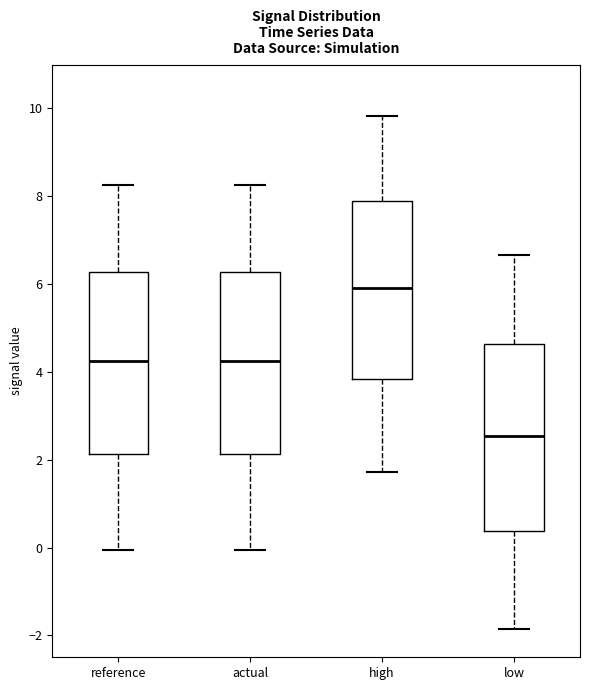

Which box's median line is the lowest?

low